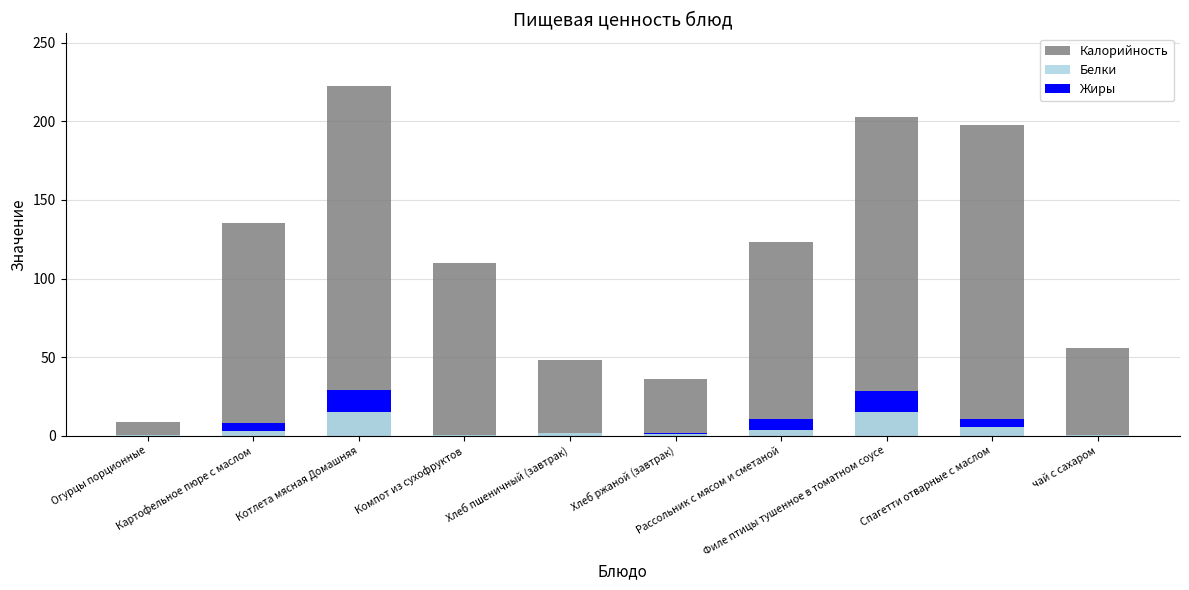

What is the average value of the Калорийность series?

114.0